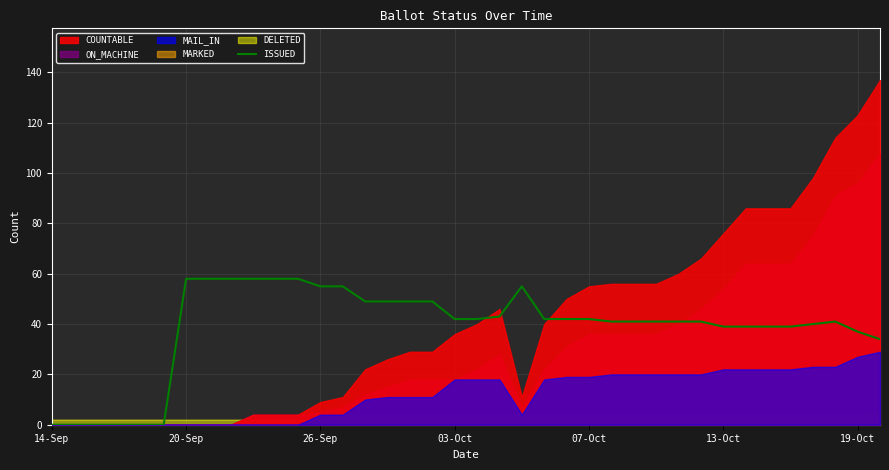

What position from the left is 32?

33